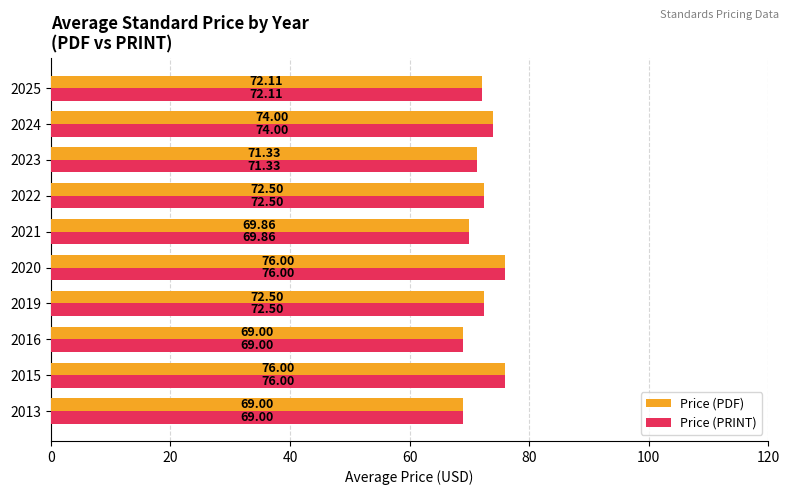

What is the average value of the Price (PRINT) series?

72.2